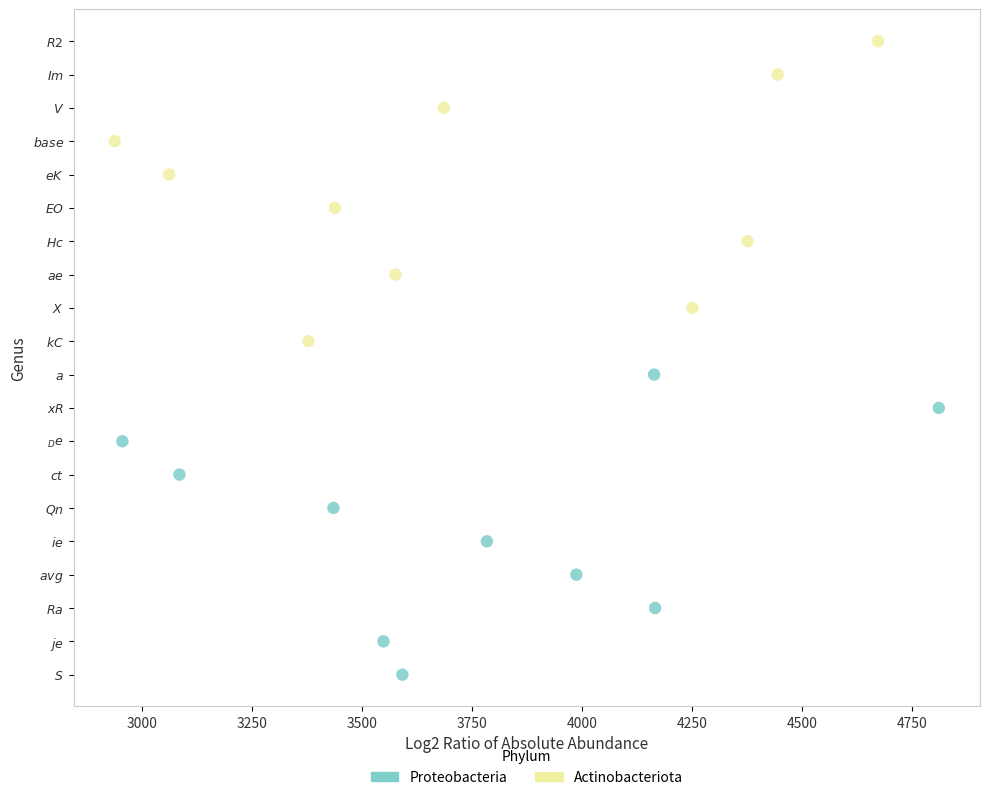

Which series reaches the minimum Y coordinate?

Proteobacteria